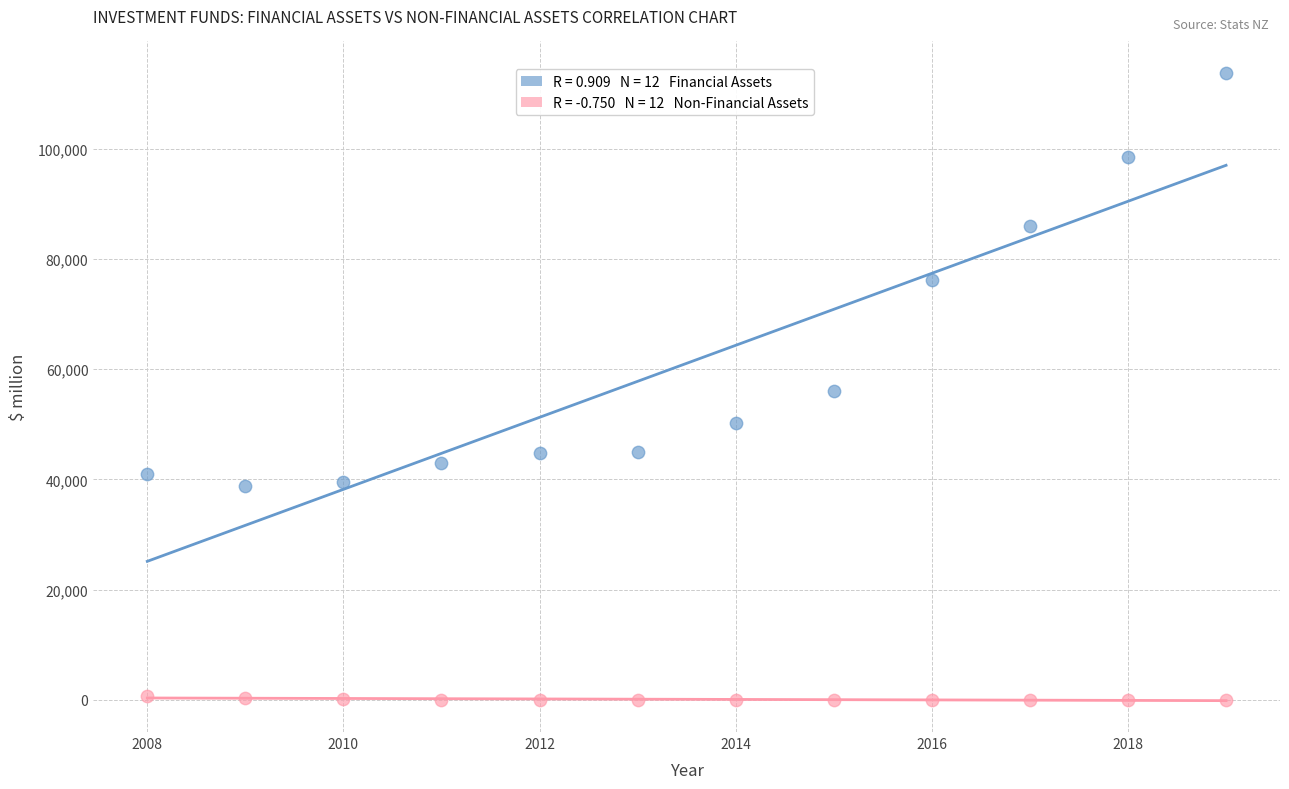

Across all data points, what is the range of Y values (max minus min)?

113737